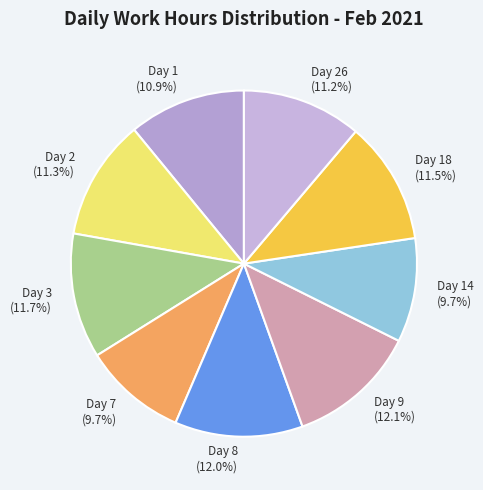

True or false: Day 26 accounts for 11% of the total.

True